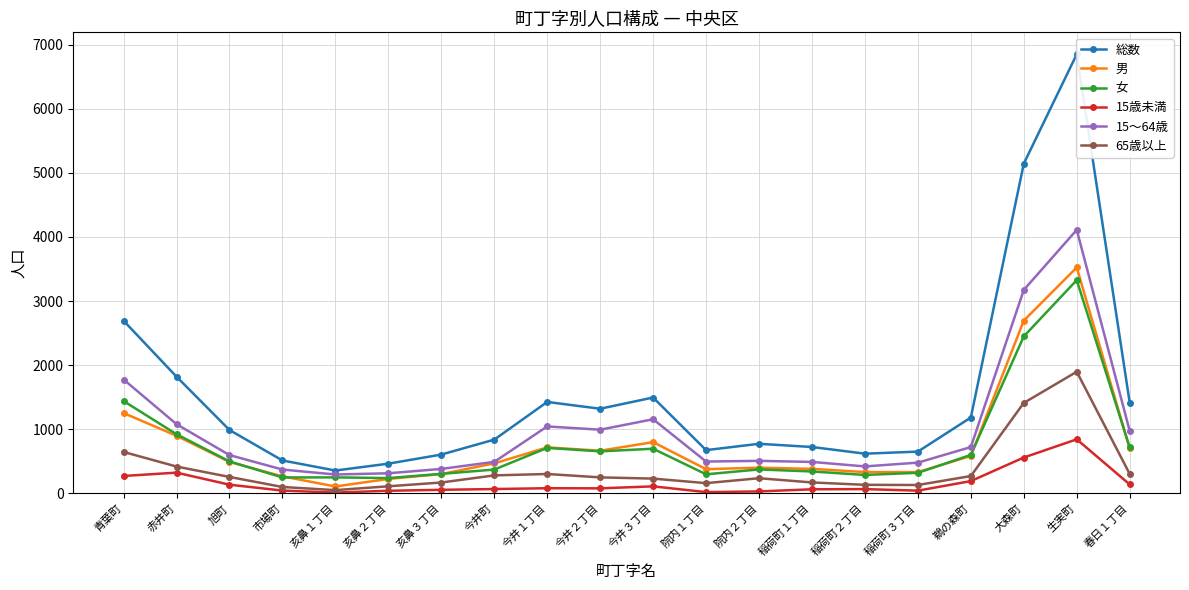

True or false: 65歳以上 and 女 cross at least once.

False